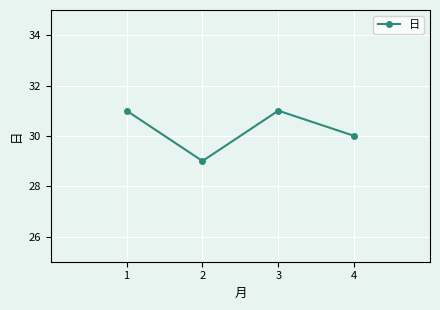

Reading left to right, what are all the values shown in this chart?

31	29	31	30